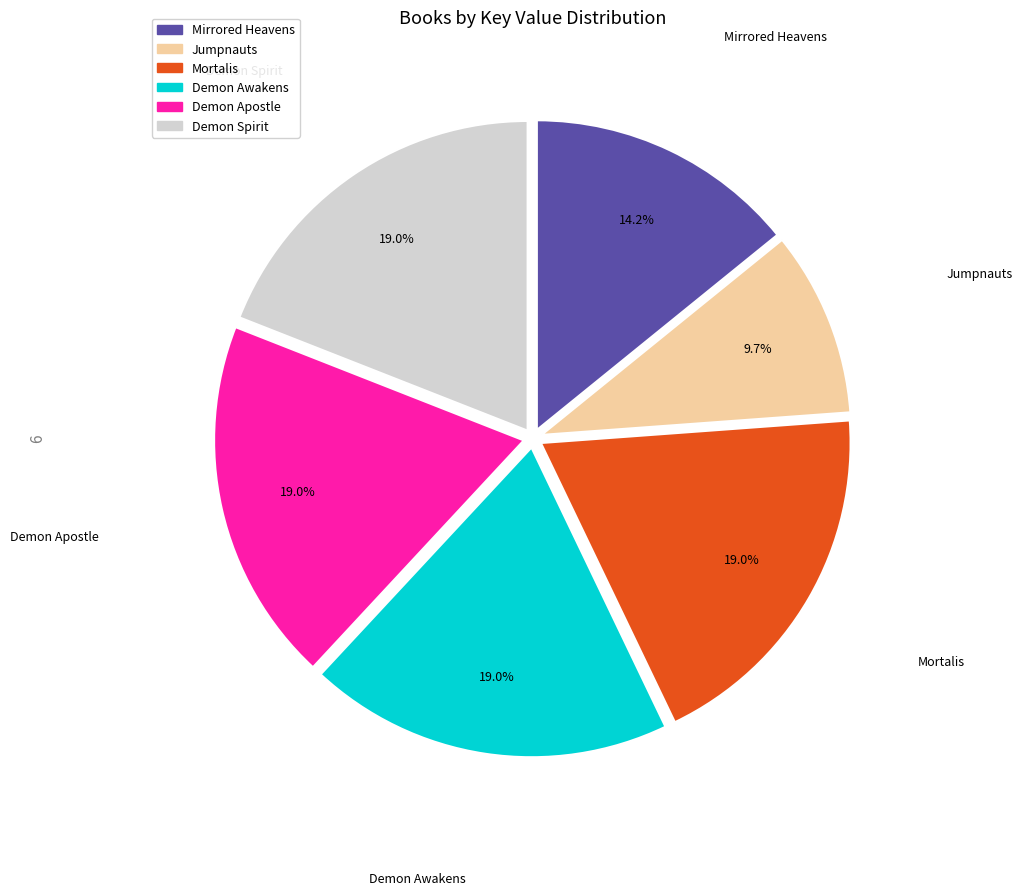

How many segments does this pie chart have?

6